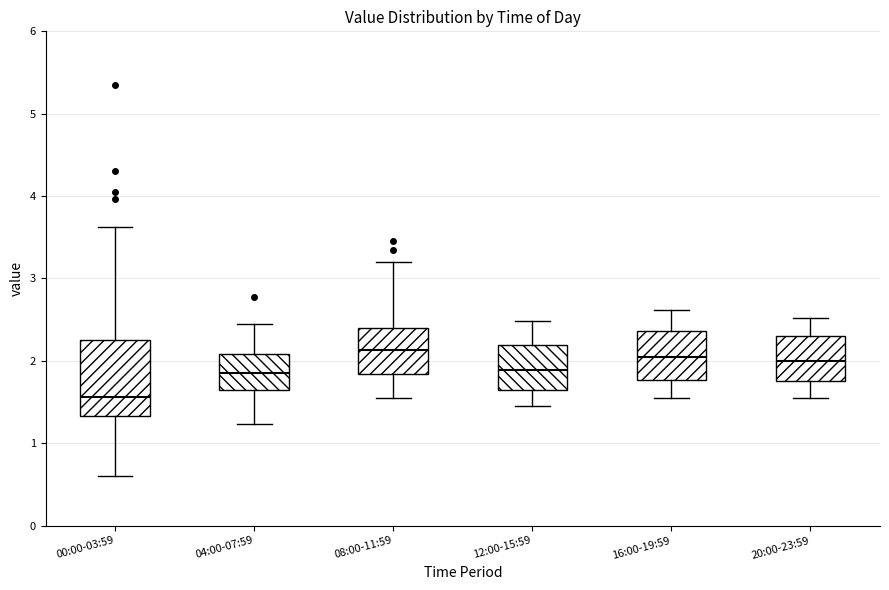

Where is the lower edge of the box for 00:00-03:59 on the y-axis? The values are not printed on the chart, so give them approximately, as read against the axis.

1.3